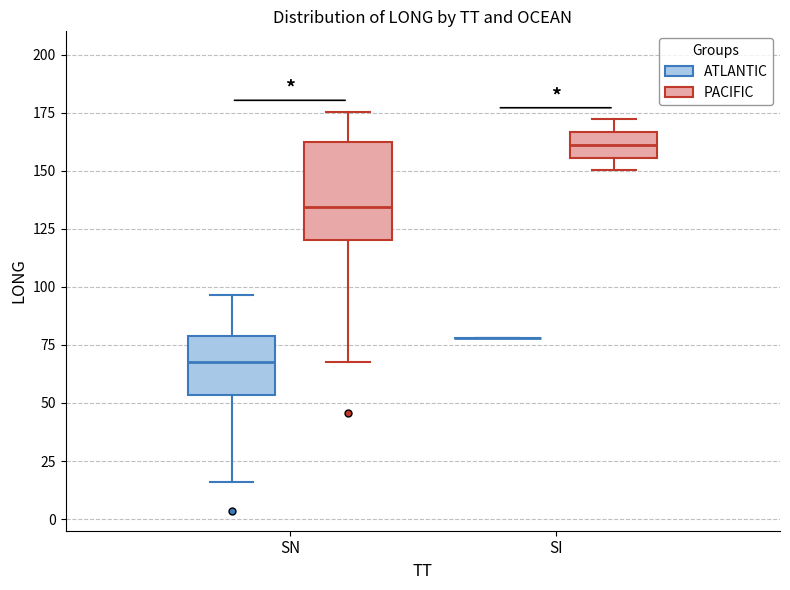

Where does the lower whisker of the box for SN (PACIFIC) end on the y-axis? The values are not printed on the chart, so give them approximately, as read against the axis.

70